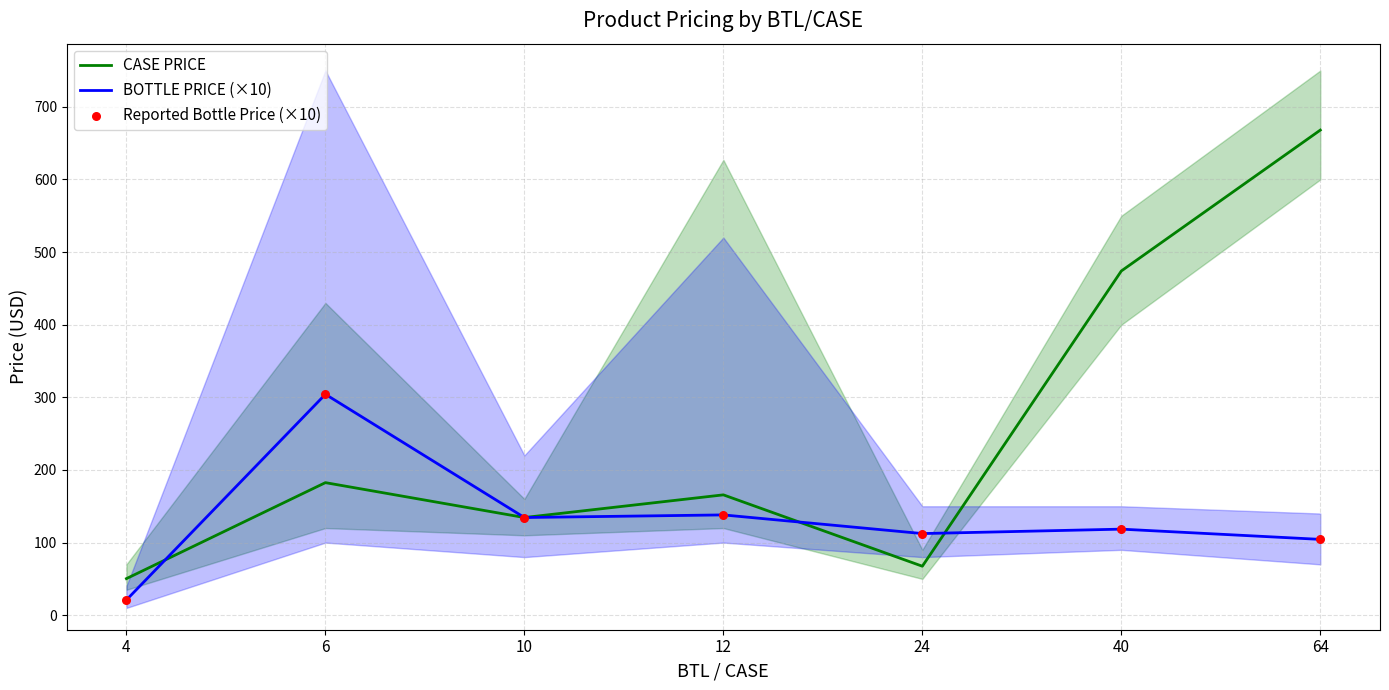

Which series contains the highest Y value?

CASE PRICE